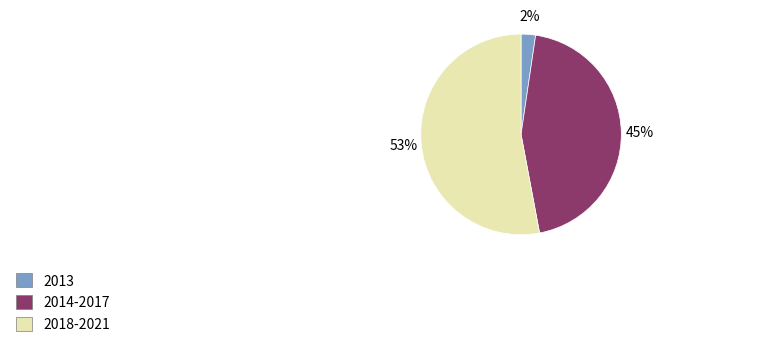

What is the largest slice in the pie chart?

2018-2021